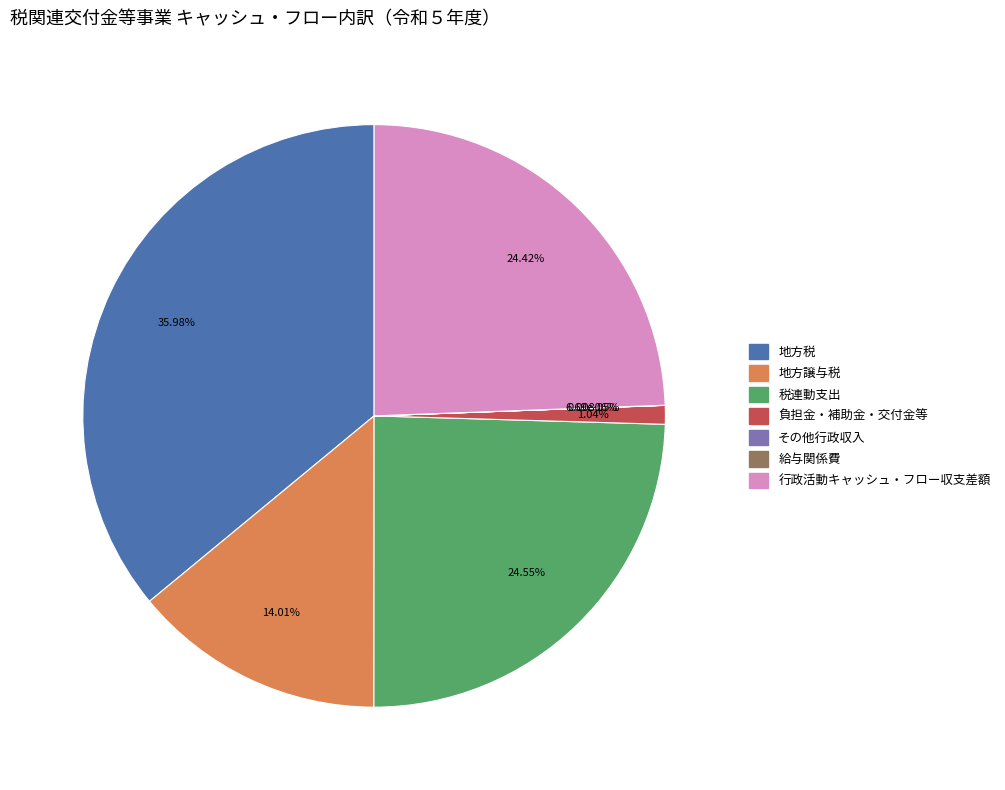

What is the largest slice in the pie chart?

地方税